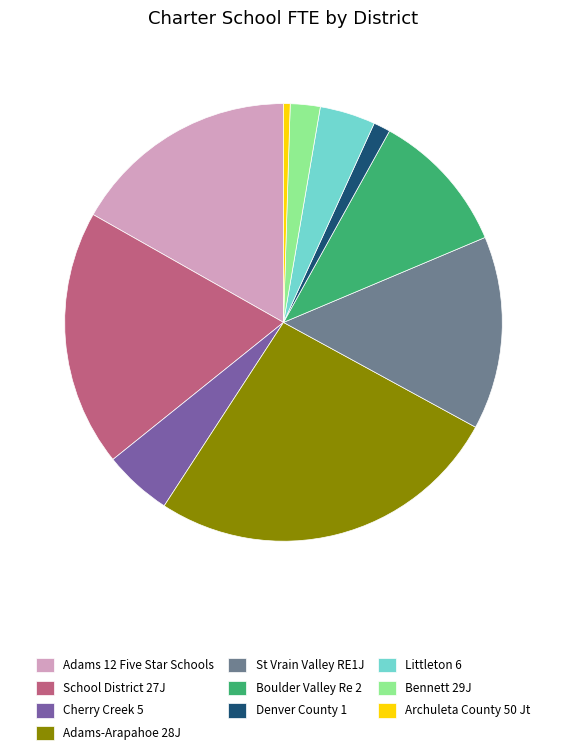

Does Denver County 1 account for over 50% of the chart?

No